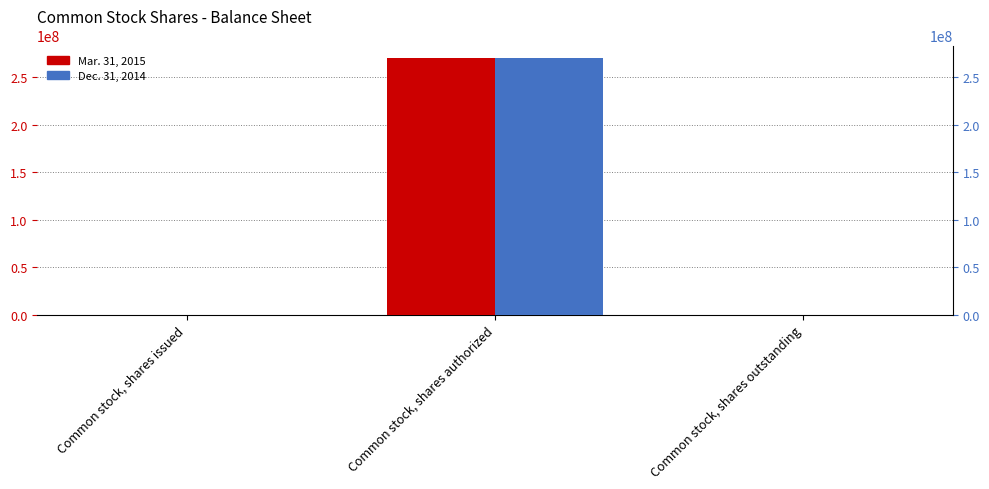

Count the number of categories in the chart.

3